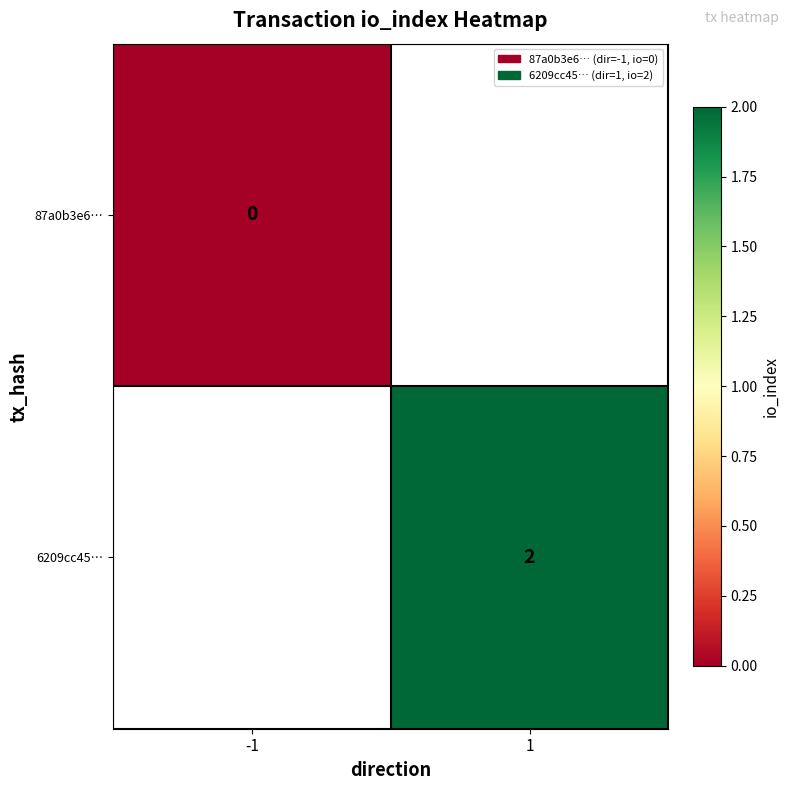

Is it true that 6209cc45… equals 2 at 1?

True